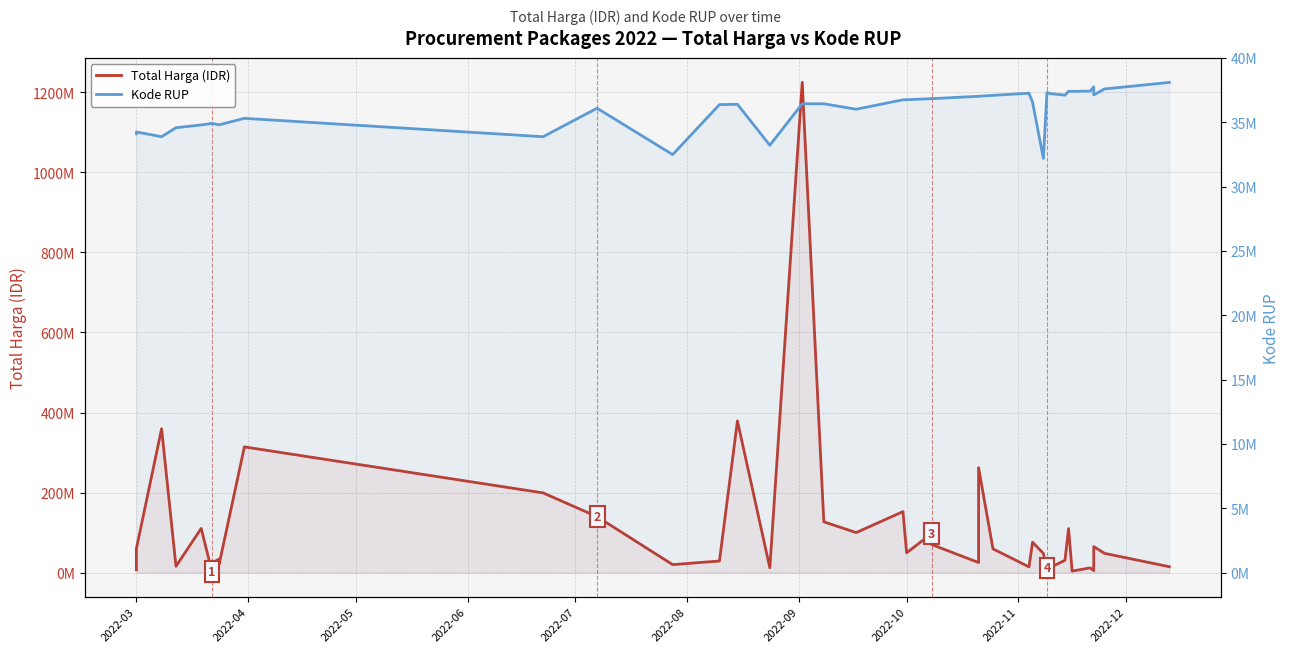

List the series in order of their overall mean, highest first.

Total Harga (IDR), Kode RUP